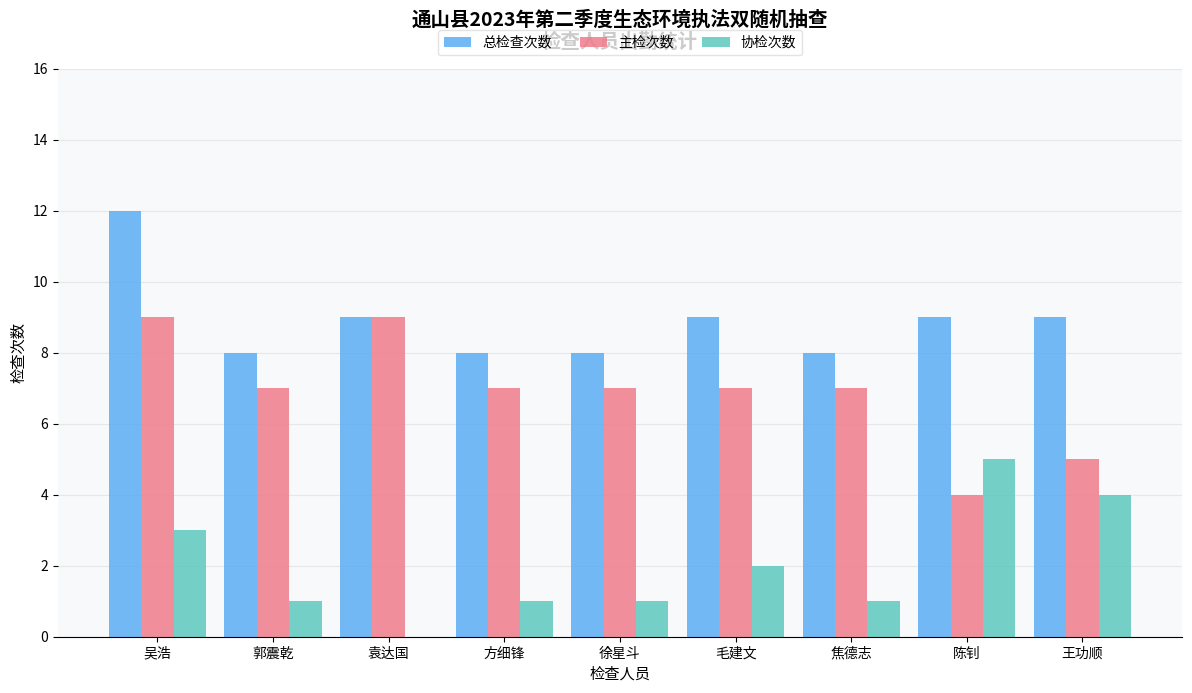

Count the 总检查次数 values in the range 8 to 9.

8